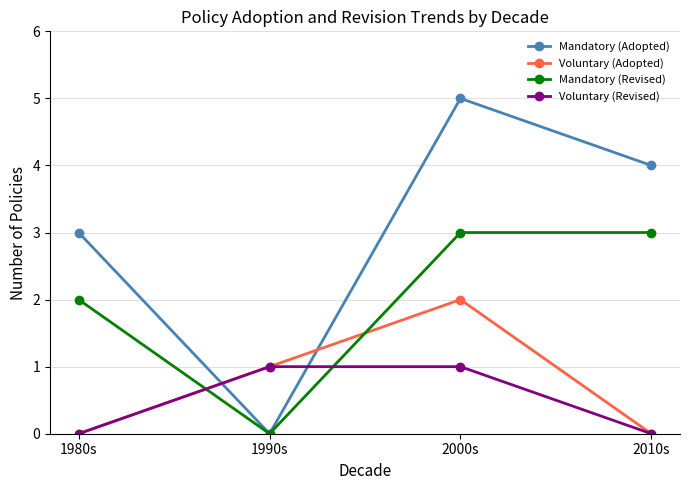

What is the spread (max minus min) of values at 2010s?

4